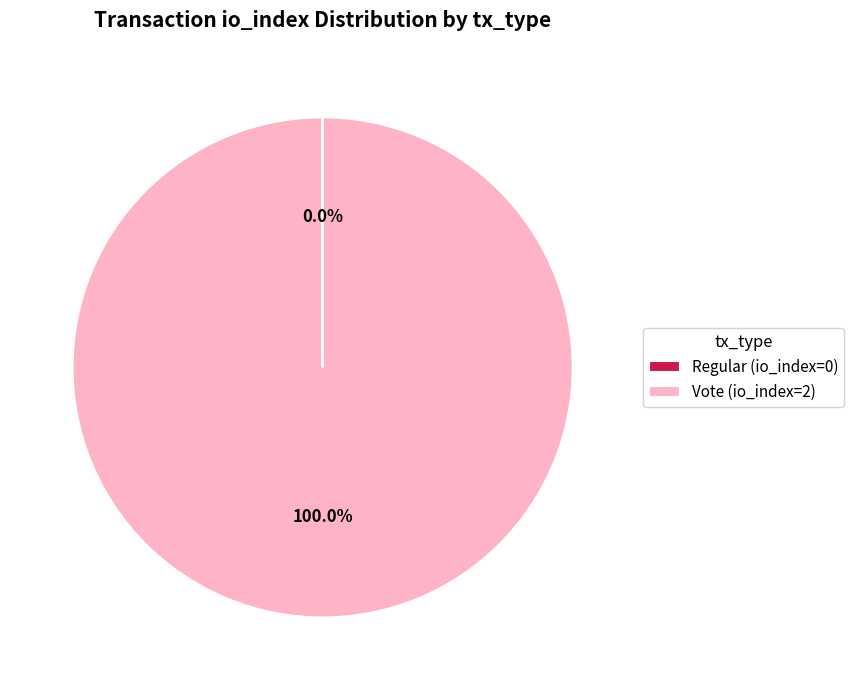

Which category has the biggest portion of the pie?

Vote (io_index=2)